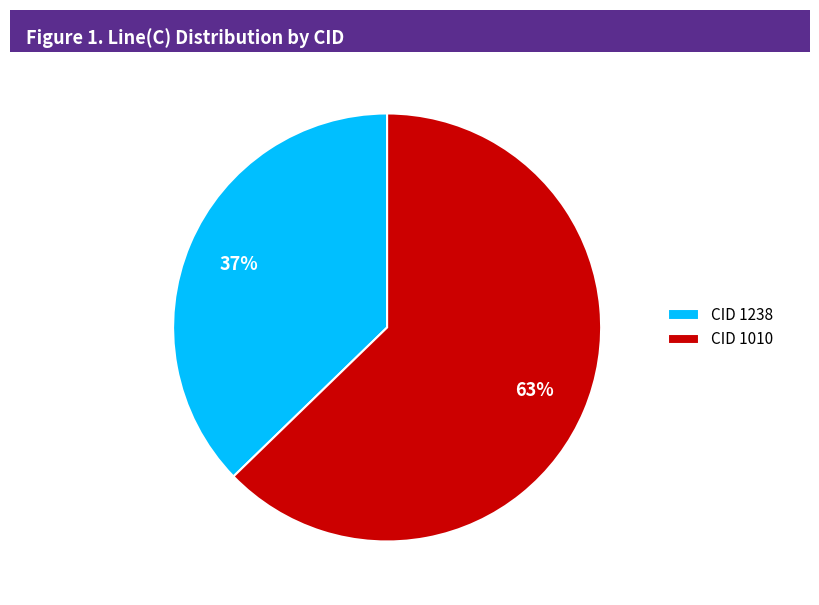

What is the largest slice in the pie chart?

CID 1010